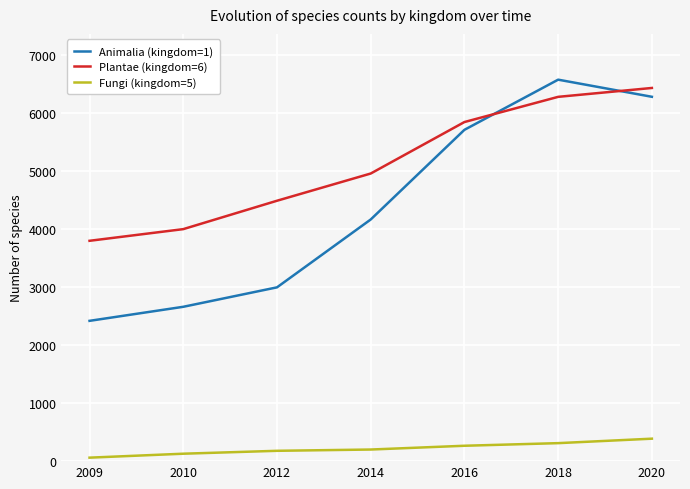

True or false: Animalia (kingdom=1) has more than 1 interior local peaks.

False